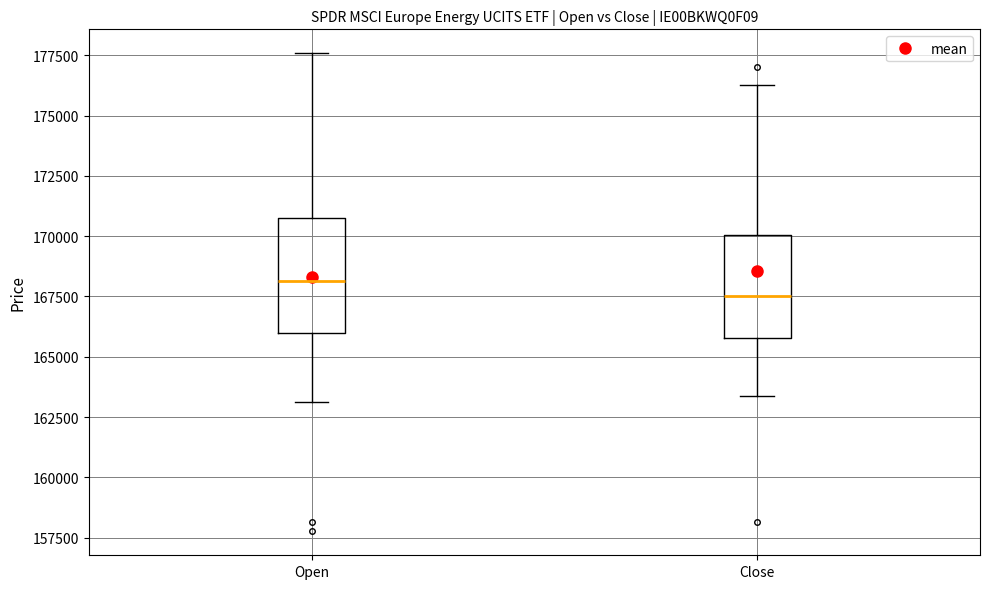

Reading left to right, transcribe this box plot: for each box, give where its median line is, the range the box spans, and where its two whiskers end, as read against the y-axis. The values are not printed on the chart, so give them approximately, as read against the axis.

Open: median 168000, box 166000 to 170500, whiskers 163000 to 177500
Close: median 167500, box 166000 to 170000, whiskers 163500 to 176500